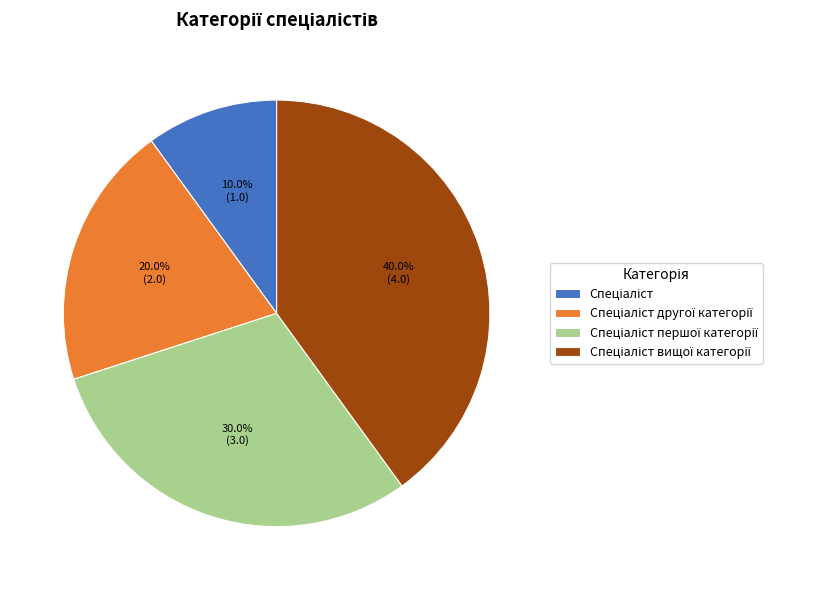

Is there any slice that represents more than half of the pie?

No